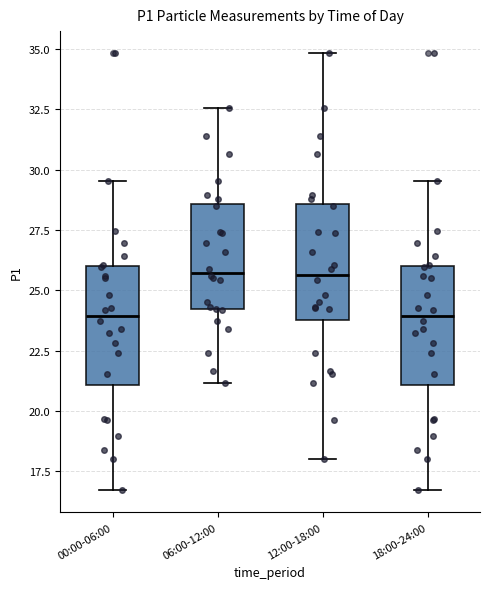

Where does the median line of the box for 18:00-24:00 sit on the y-axis? The values are not printed on the chart, so give them approximately, as read against the axis.

24.0